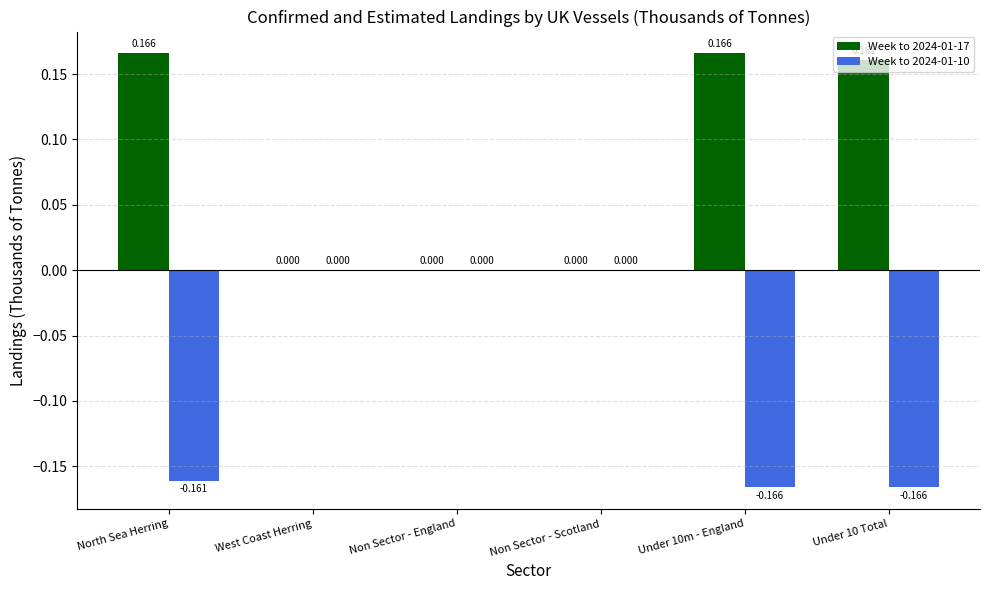

How many values in the Week to 2024-01-17 series exceed 0?

3